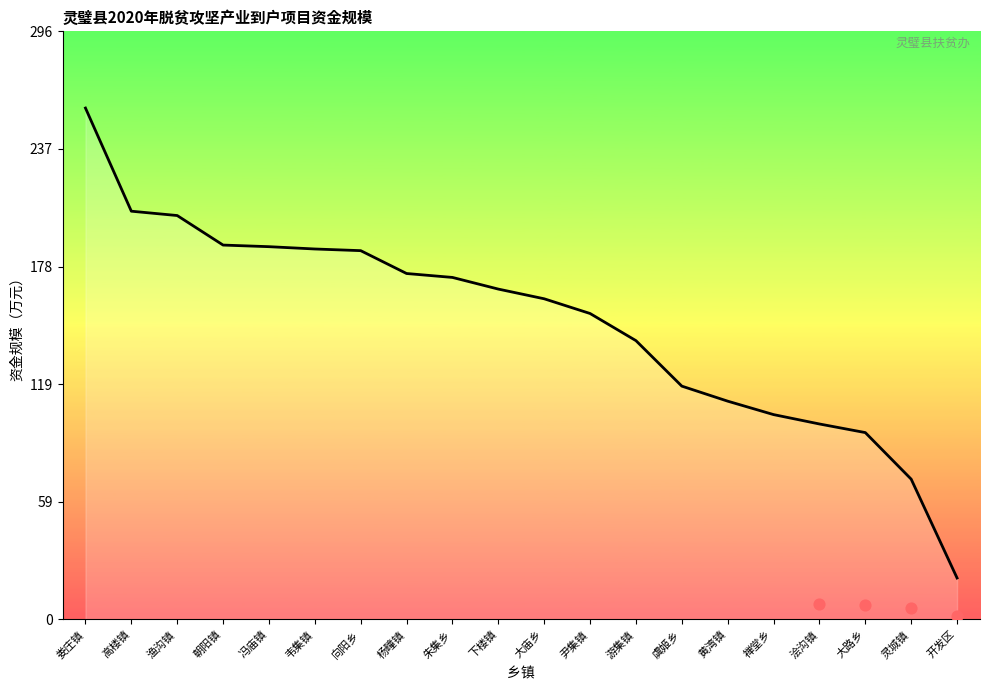

Which has a higher value, 虞姬乡 or 游集镇?

游集镇